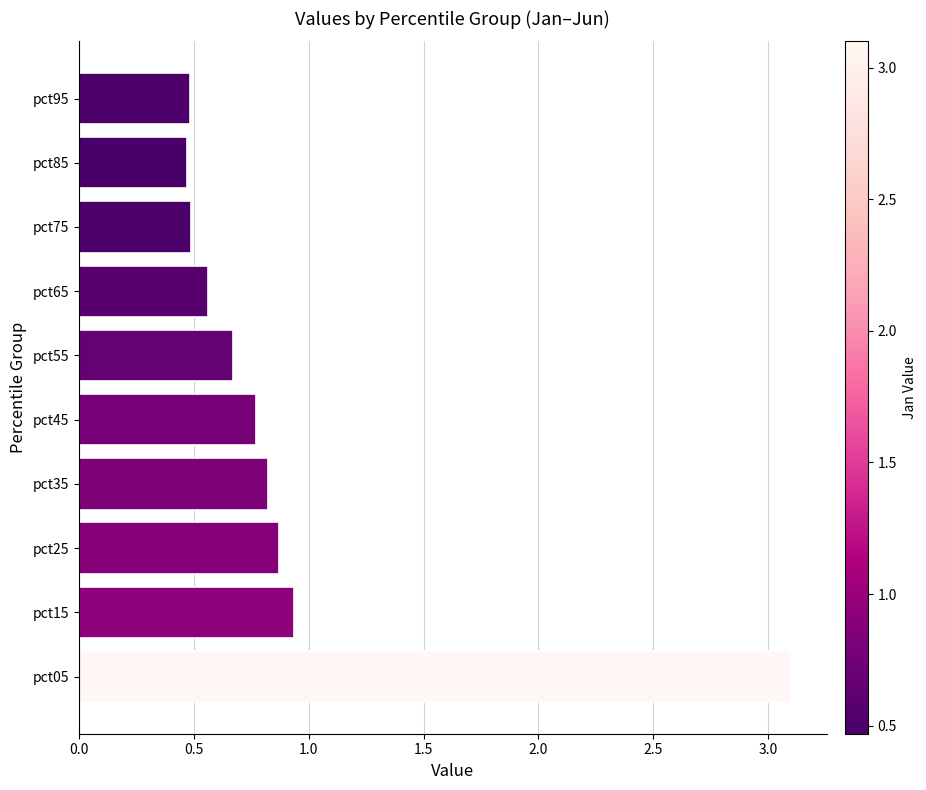

What is the change in value from pct25 to pct85?

-0.4